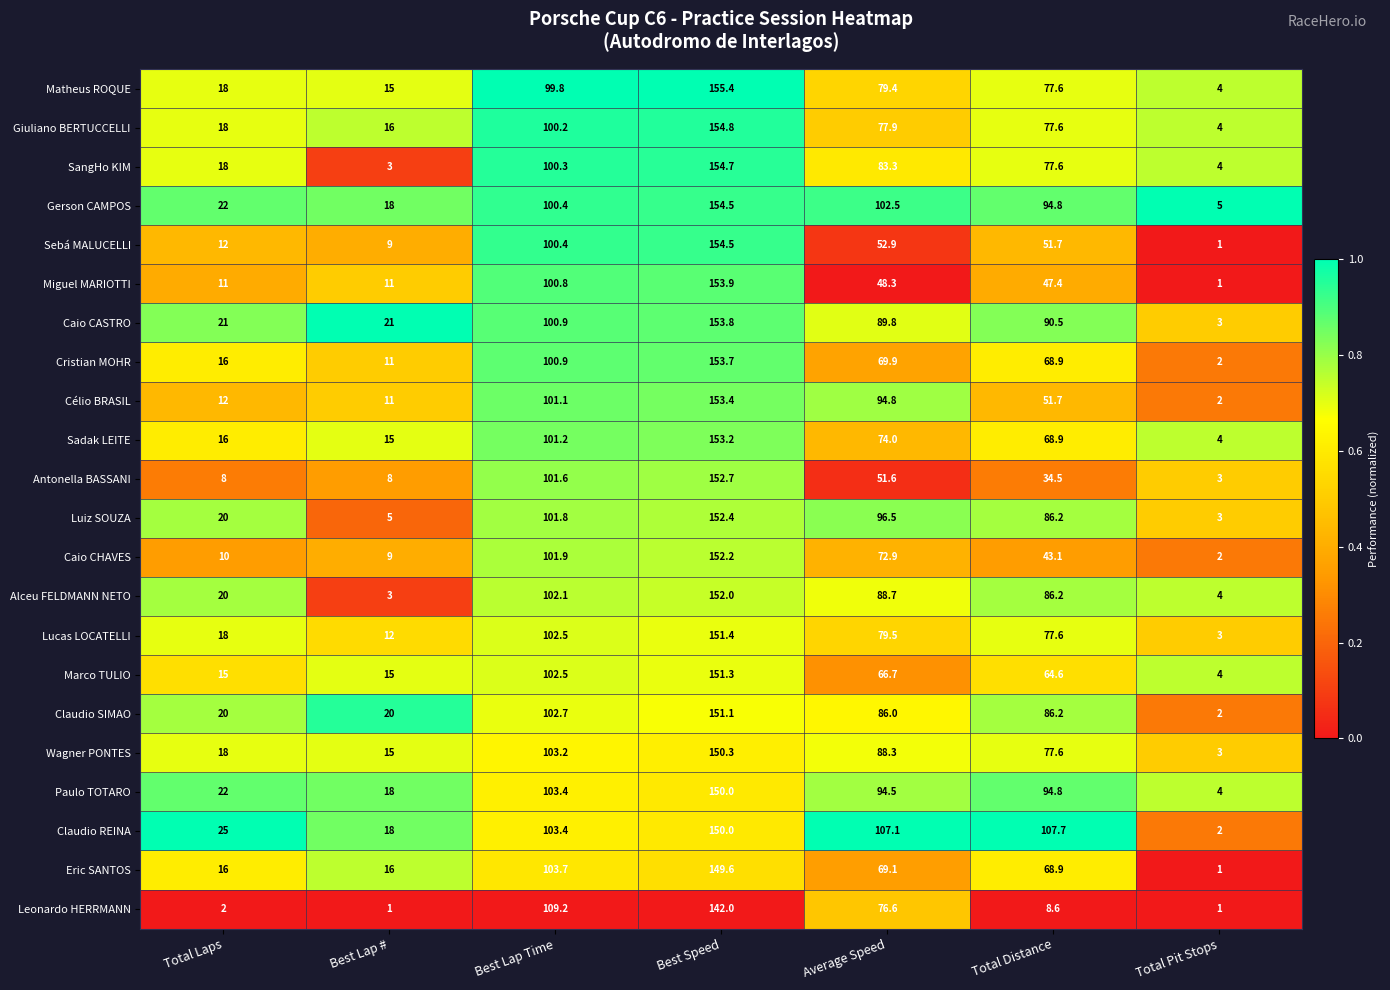

What is the spread (max minus min) of values at Total Pit Stops?

4.0